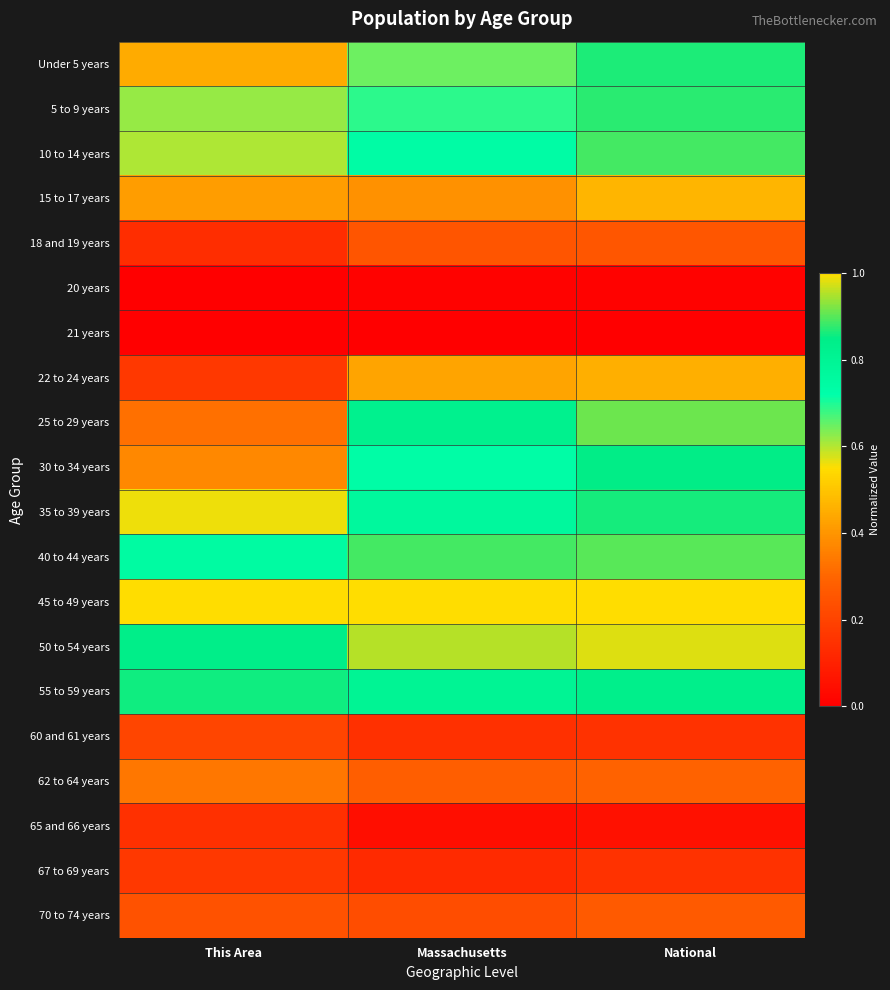

At which category is the sum across all series the highest?

National